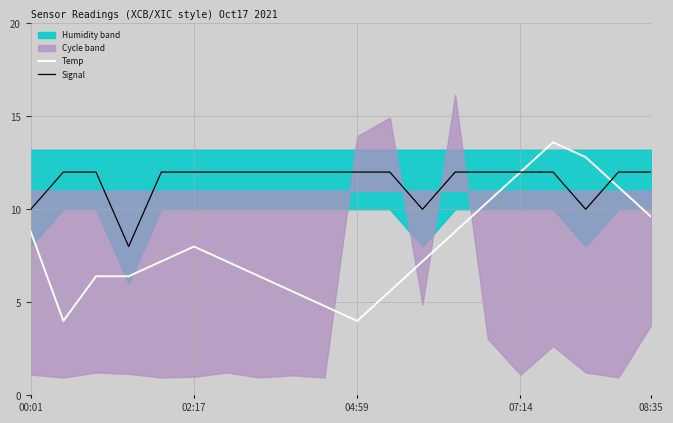

True or false: Temp has more than 1 points higher than both neighbors.

True